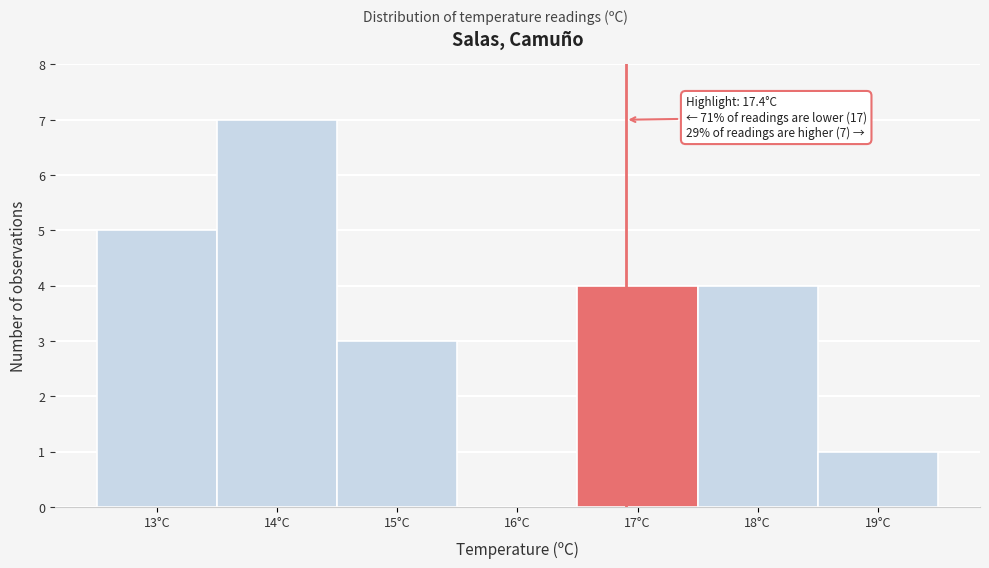

Reading right to left, list all the values displayed in this chart.

19°C=1	18°C=4	17°C=4	16°C=0	15°C=3	14°C=7	13°C=5